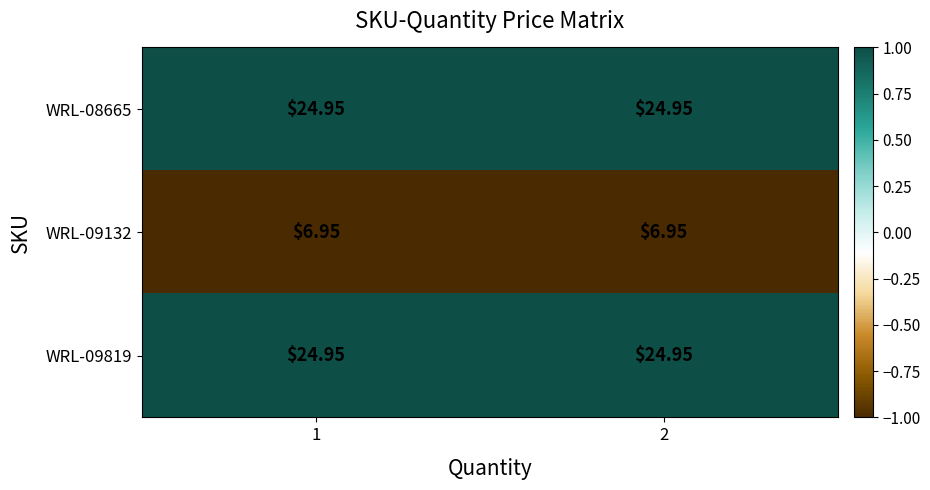

How many distinct data groups are displayed?

3